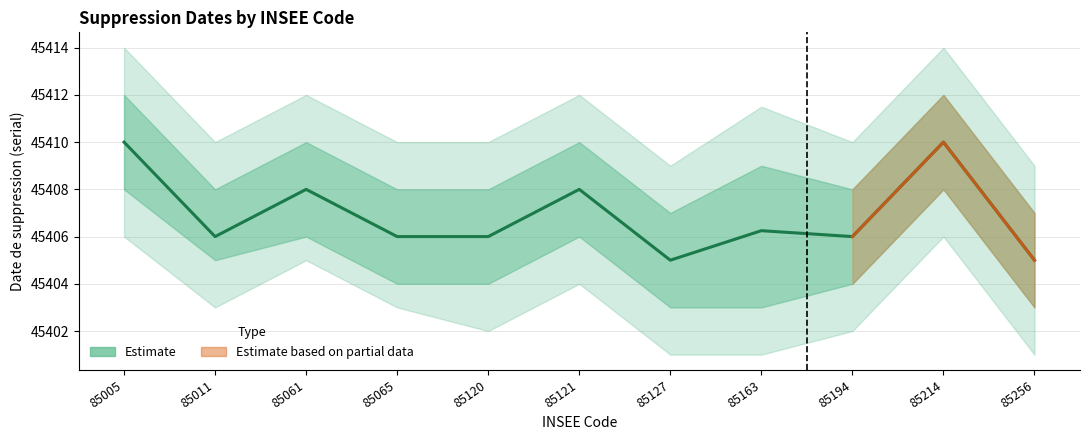

What is the minimum value shown in the chart?

45405.0